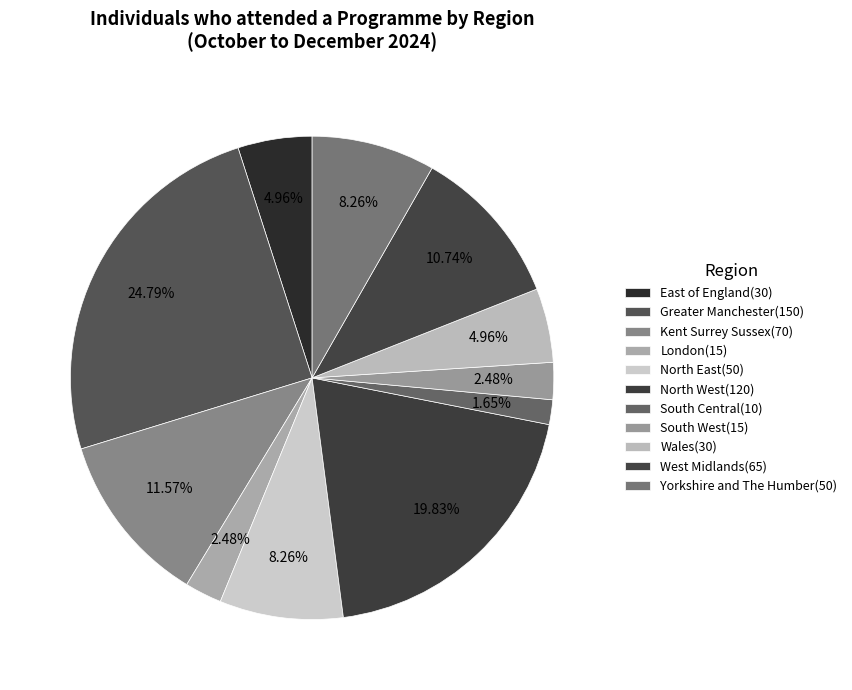

Is there a majority slice in this chart?

No